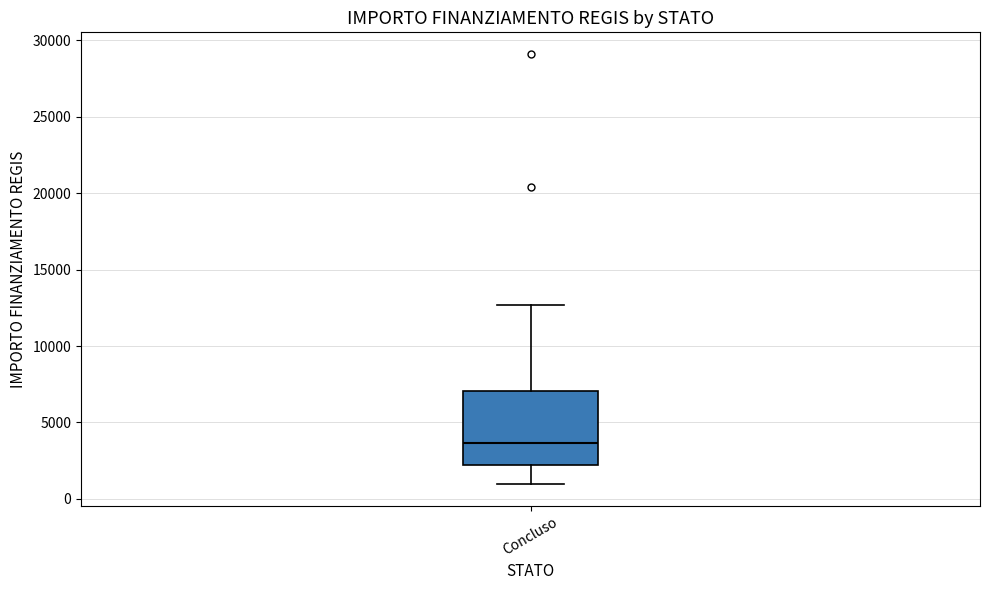

Transcribe this box plot: give where the median line is, the range the box spans, and where the two whiskers end, as read against the y-axis. The values are not printed on the chart, so give them approximately, as read against the axis.

median 3500, box 2000 to 7000, whiskers 1000 to 12500